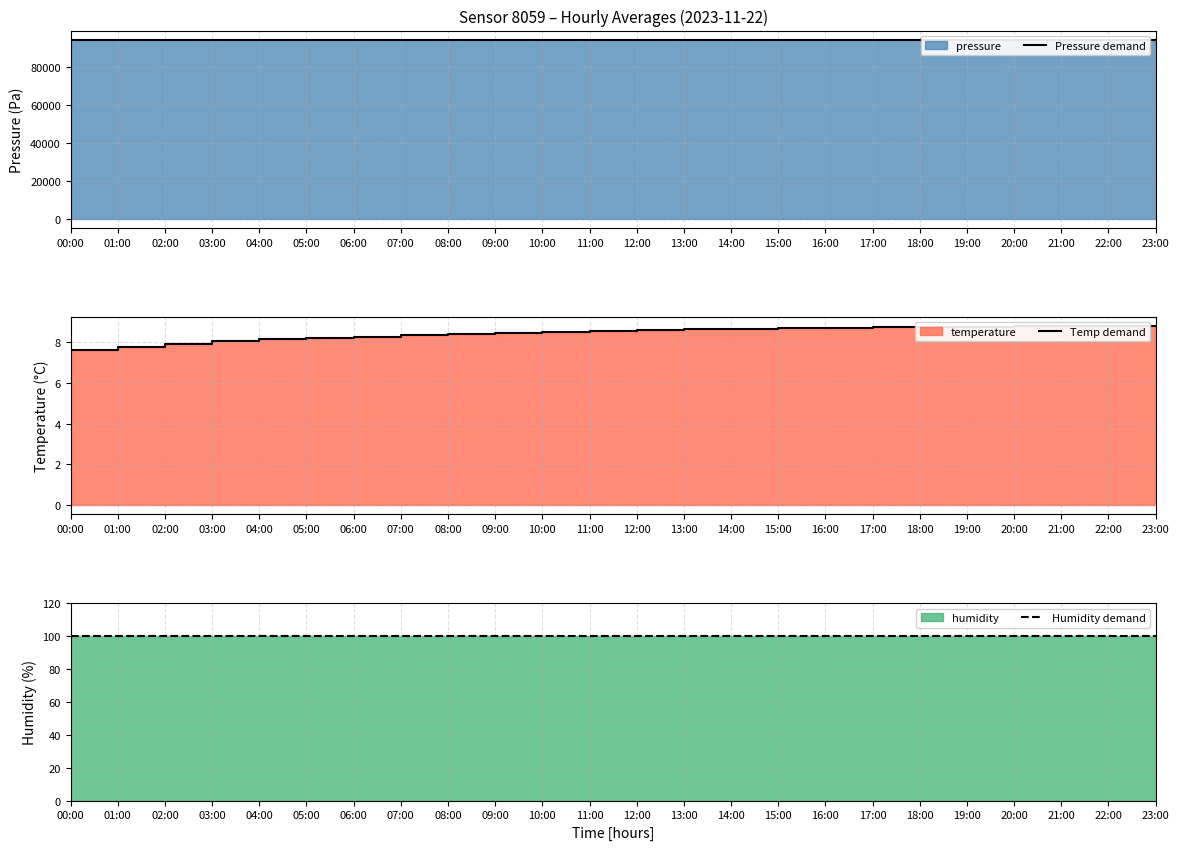

What is the total value across all series at 10:00?

94324.2